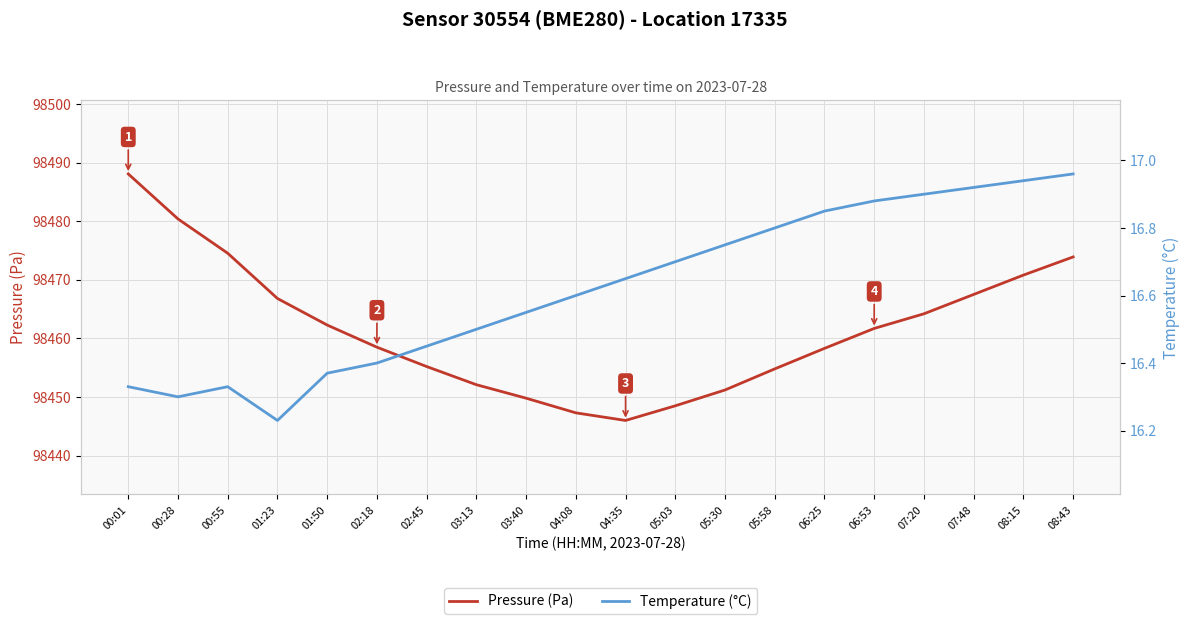

The value of Pressure (Pa) at 03:40 is 130075.2. True or false?

False